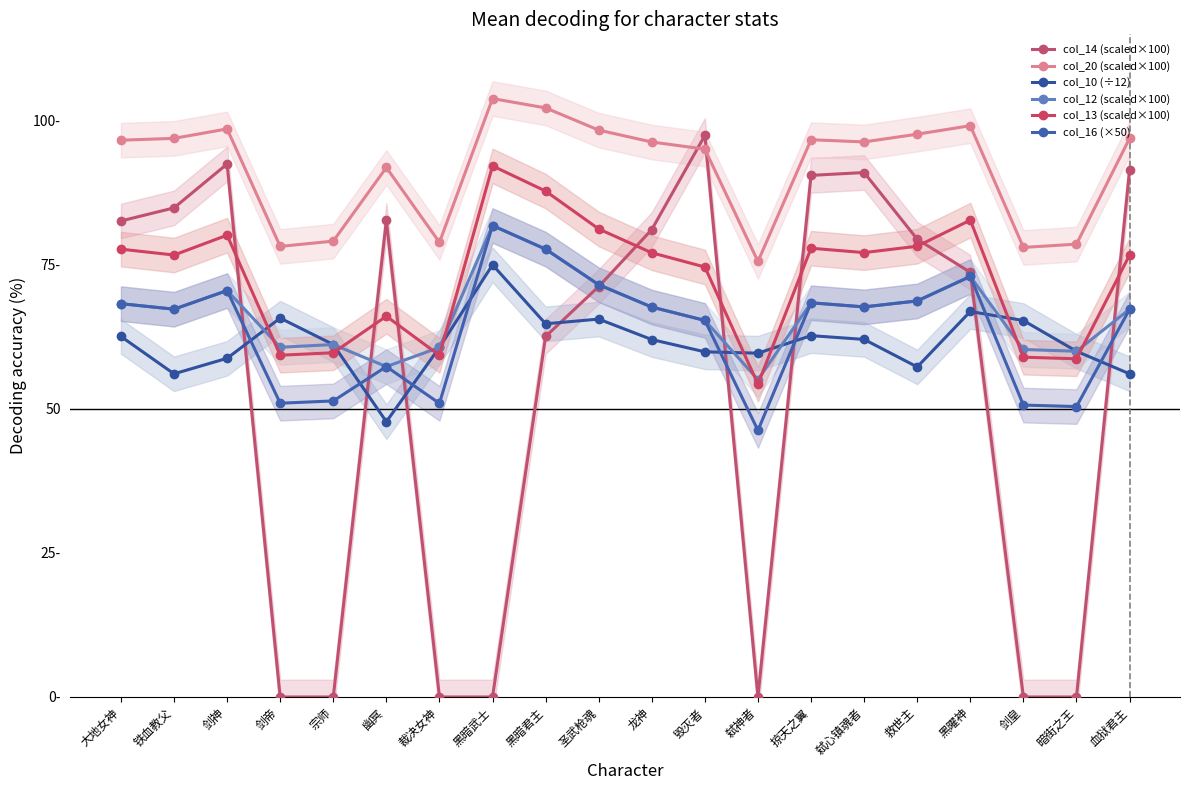

How many distinct data groups are displayed?

6